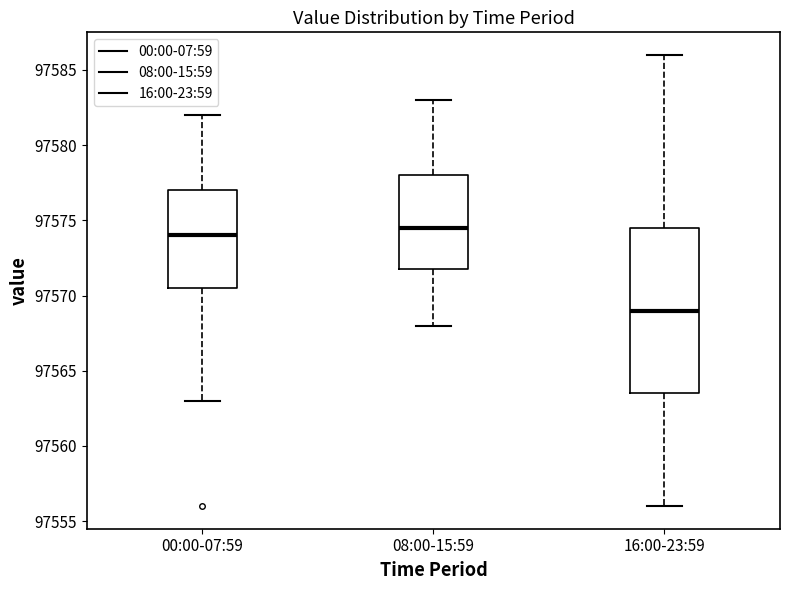

Which box is the tallest, from its lower edge to its upper edge?

16:00-23:59